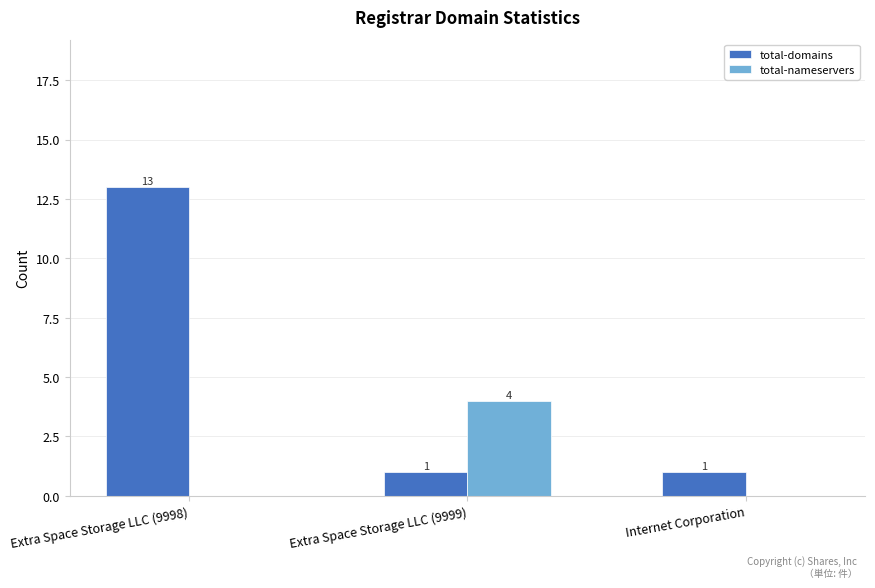

Count the total-domains values in the range 1 to 13.

3